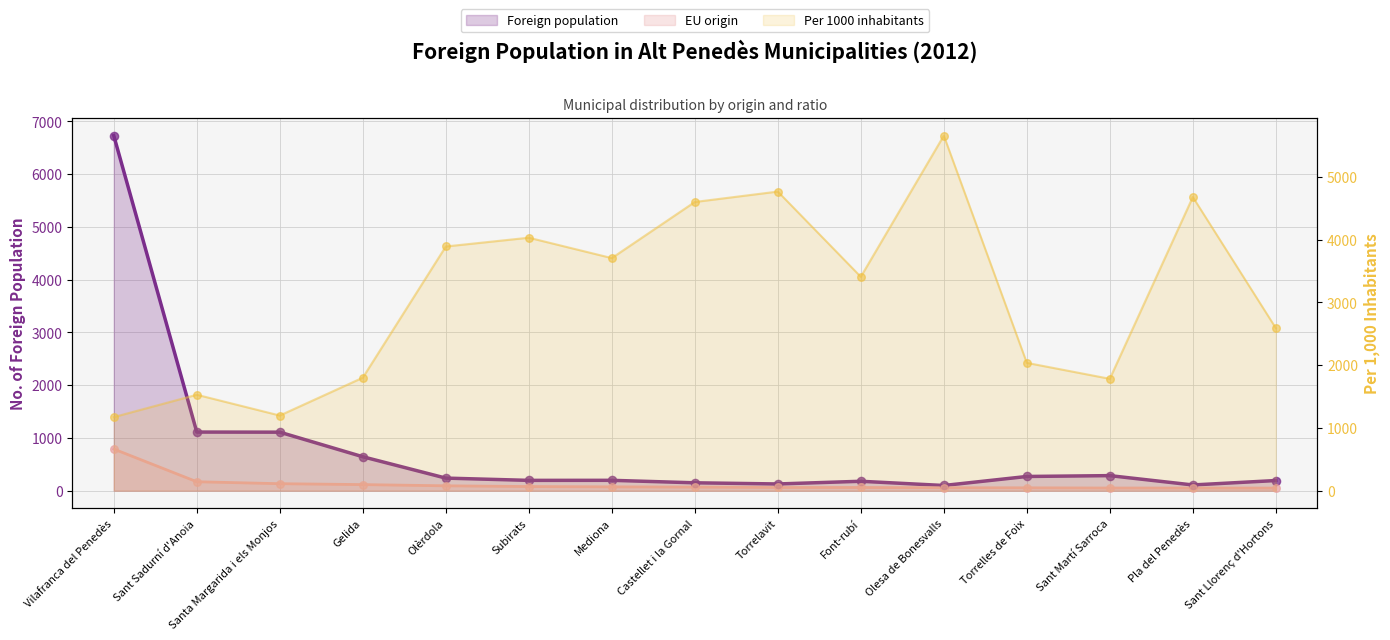

What are all the series names shown in the legend?

Foreign population, EU origin, Per 1000 inhabitants